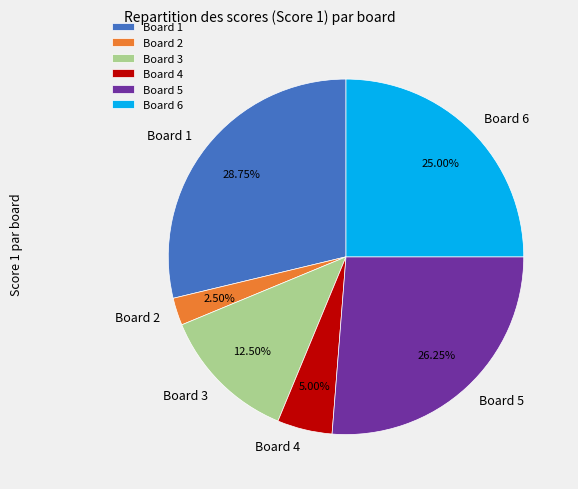

To the nearest percent, what is the difference between the largest and smallest slice percentages?

26%